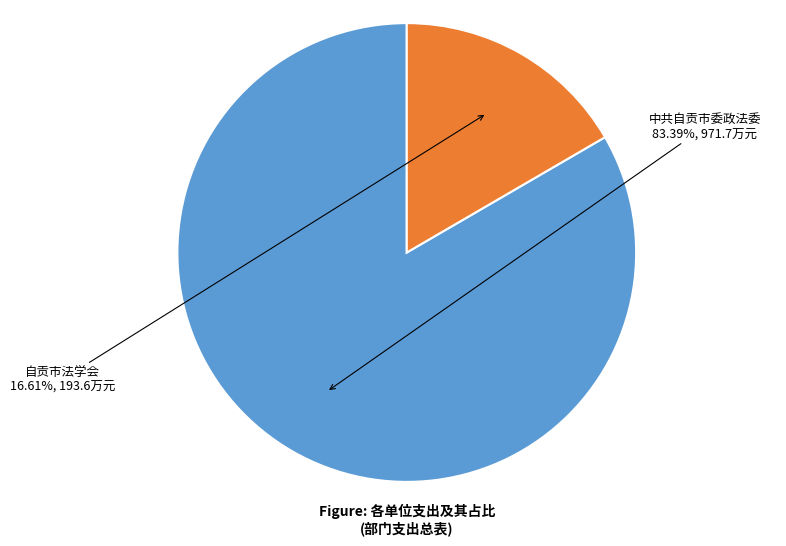

Which slice is the largest?

中共自贡市委政法委